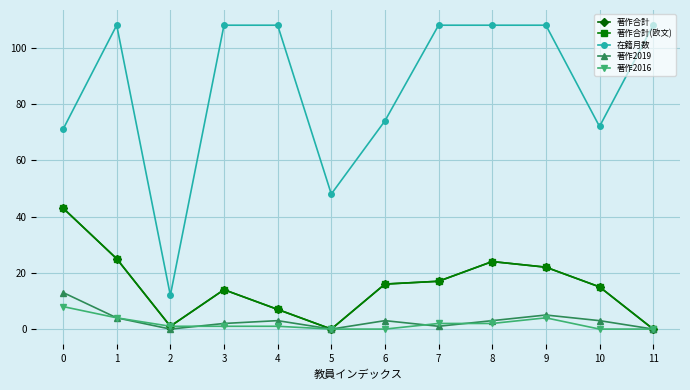

Is this an area chart (filled region under the line)?

No